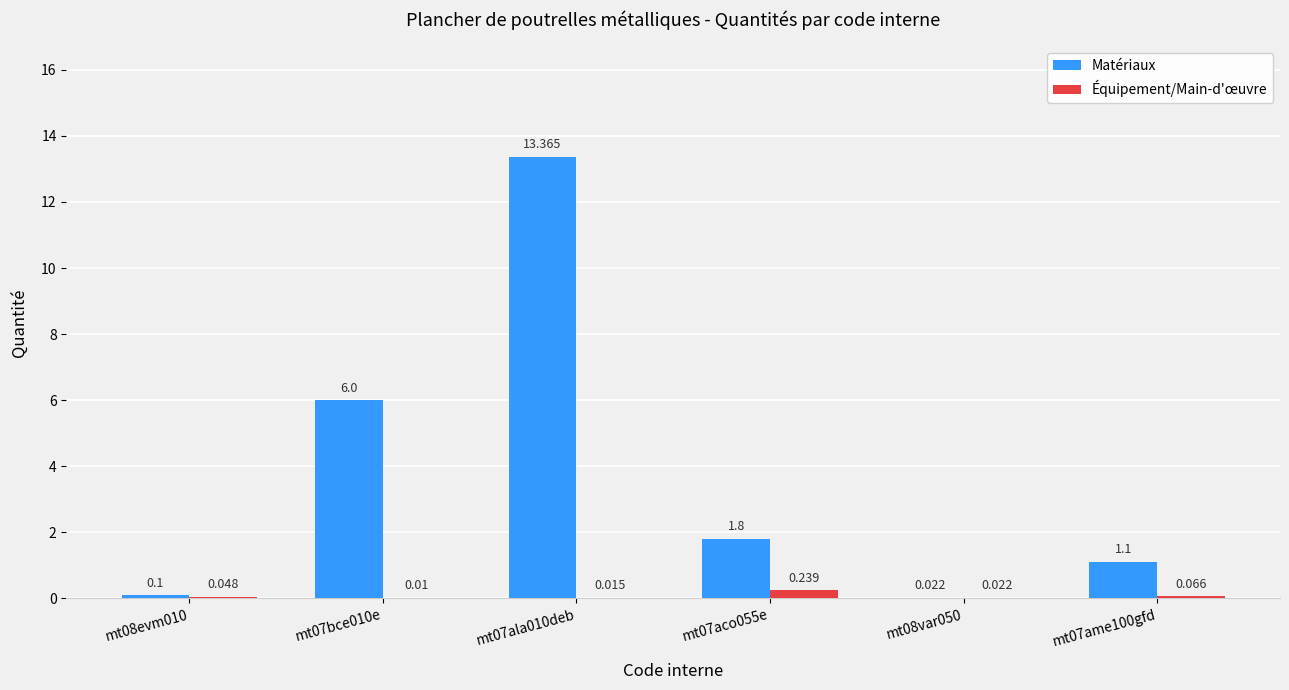

Which series has the largest total across all categories?

Matériaux